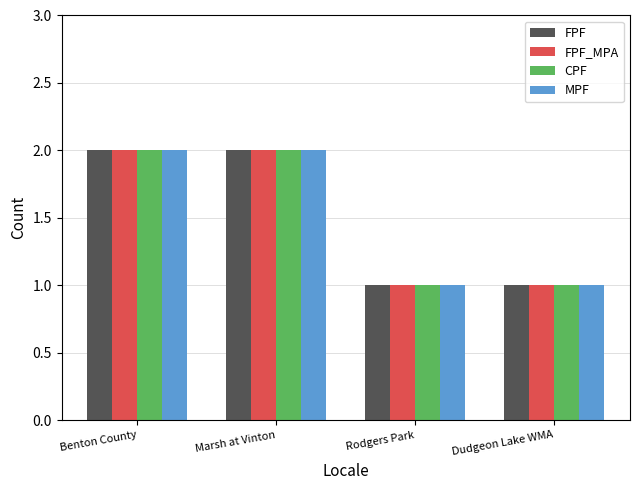

What is the label of the 2nd bar from the left?

Marsh at Vinton